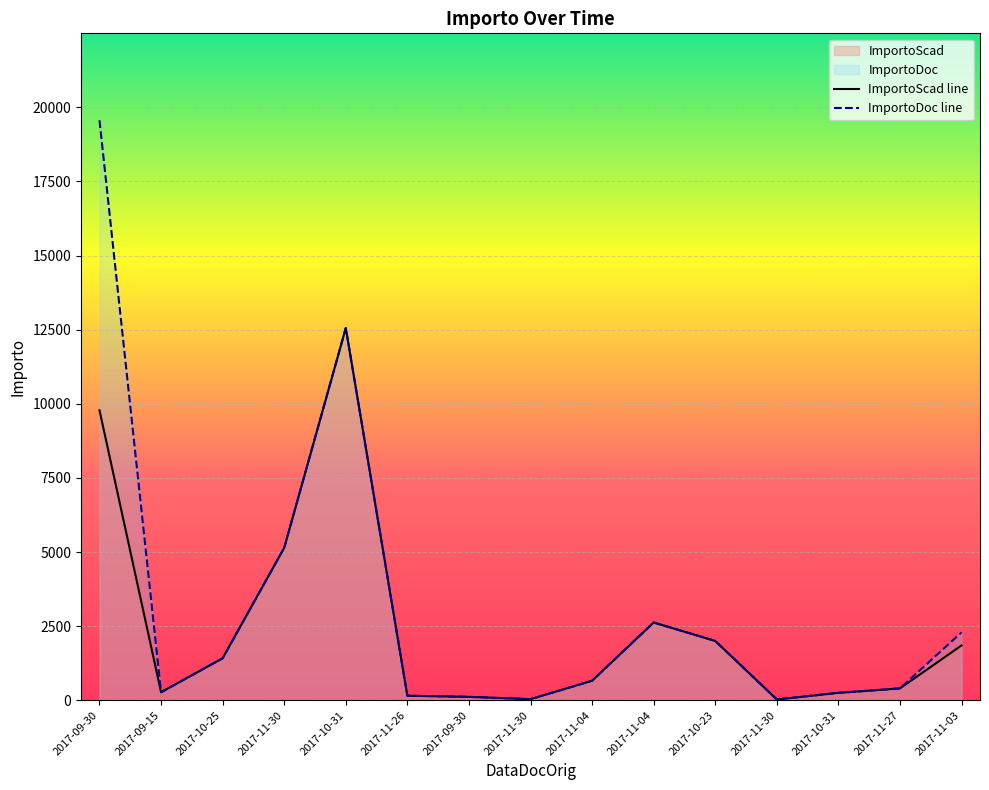

What is the sum of all ImportoDoc values?

47491.6